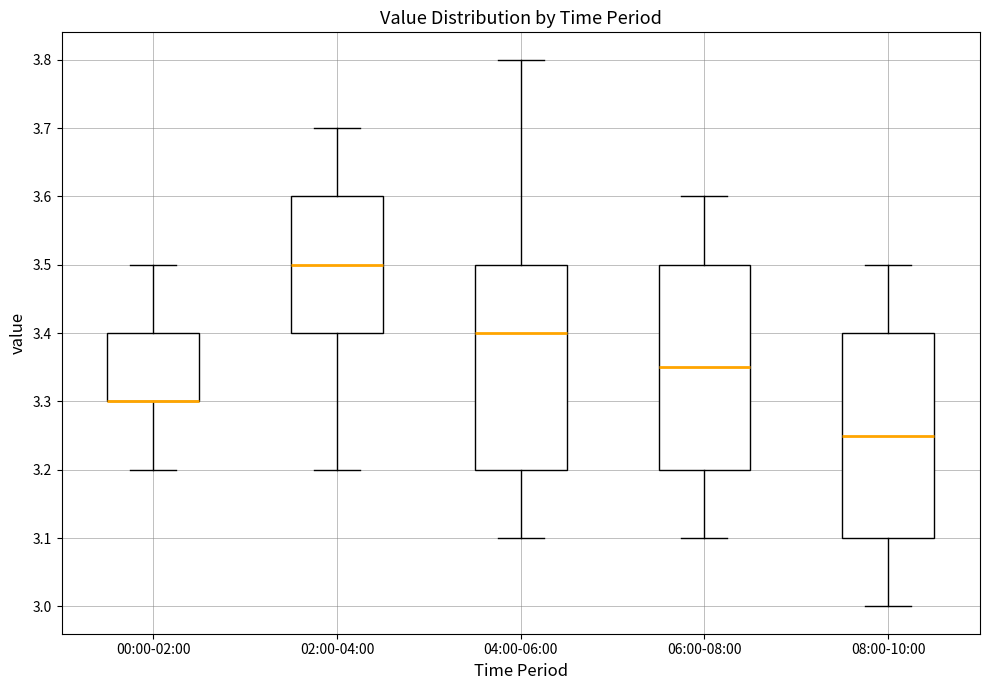

Reading left to right, transcribe this box plot: for each box, give where its median line is, the range the box spans, and where its two whiskers end, as read against the y-axis. The values are not printed on the chart, so give them approximately, as read against the axis.

00:00-02:00: median 3.30 (drawn on the box's lower edge), box 3.30 to 3.40, whiskers 3.20 to 3.50
02:00-04:00: median 3.50, box 3.40 to 3.60, whiskers 3.20 to 3.70
04:00-06:00: median 3.40, box 3.20 to 3.50, whiskers 3.10 to 3.80
06:00-08:00: median 3.35, box 3.20 to 3.50, whiskers 3.10 to 3.60
08:00-10:00: median 3.25, box 3.10 to 3.40, whiskers 3.00 to 3.50